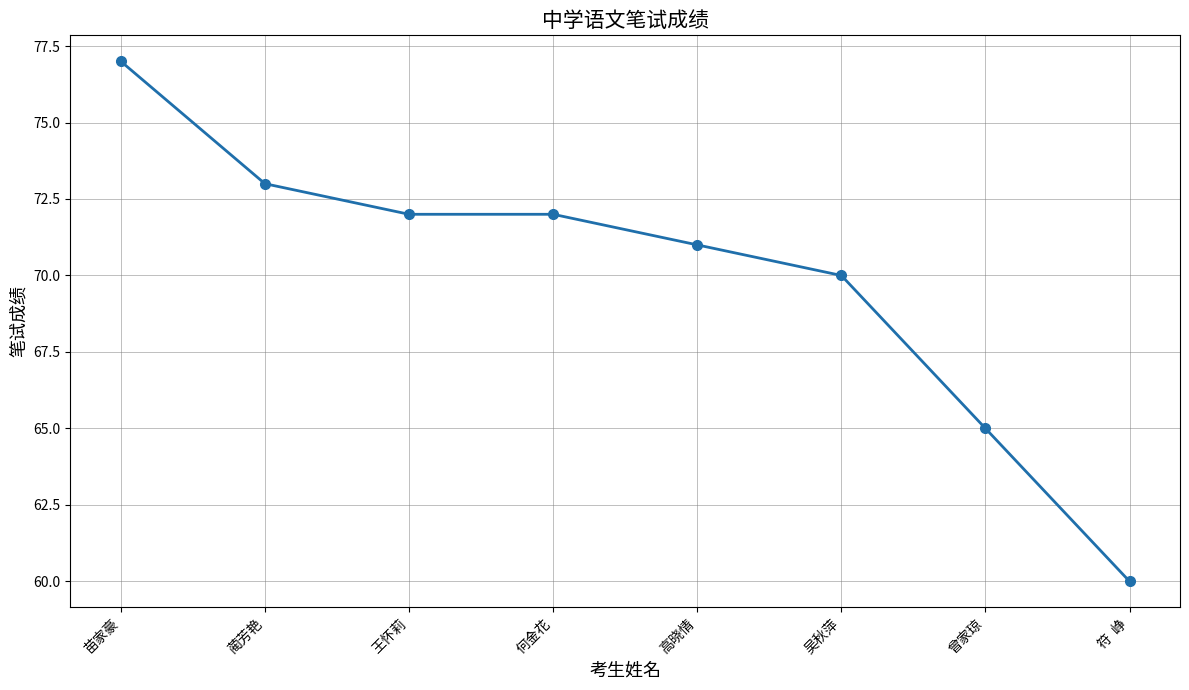

The value at 蔺芳艳 is 113. True or false?

False